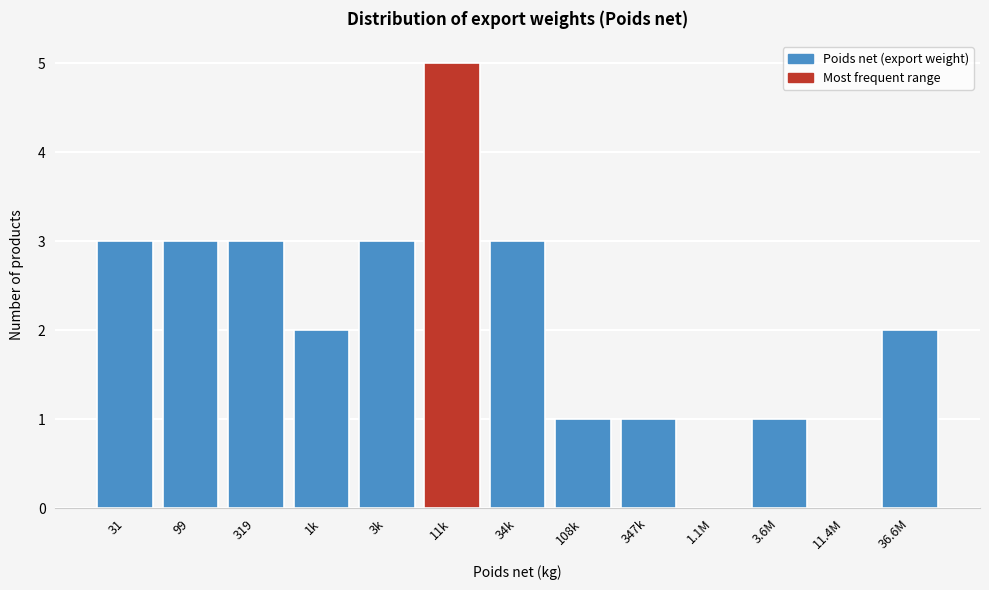

Reading left to right, list all the values displayed in this chart.

31=3	99=3	319=3	1k=2	3k=3	11k=5	34k=3	108k=1	347k=1	1.1M=0	3.6M=1	11.4M=0	36.6M=2